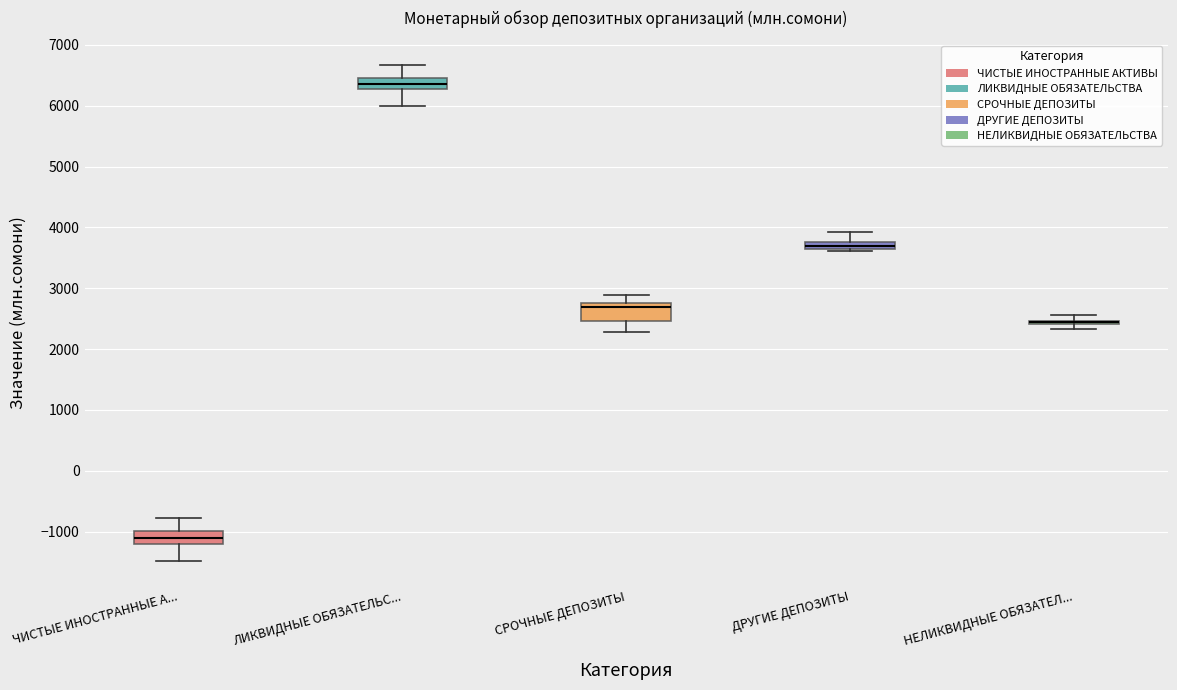

Where does the median line of the box for СРОЧНЫЕ ДЕПОЗИТЫ sit on the y-axis? The values are not printed on the chart, so give them approximately, as read against the axis.

2700